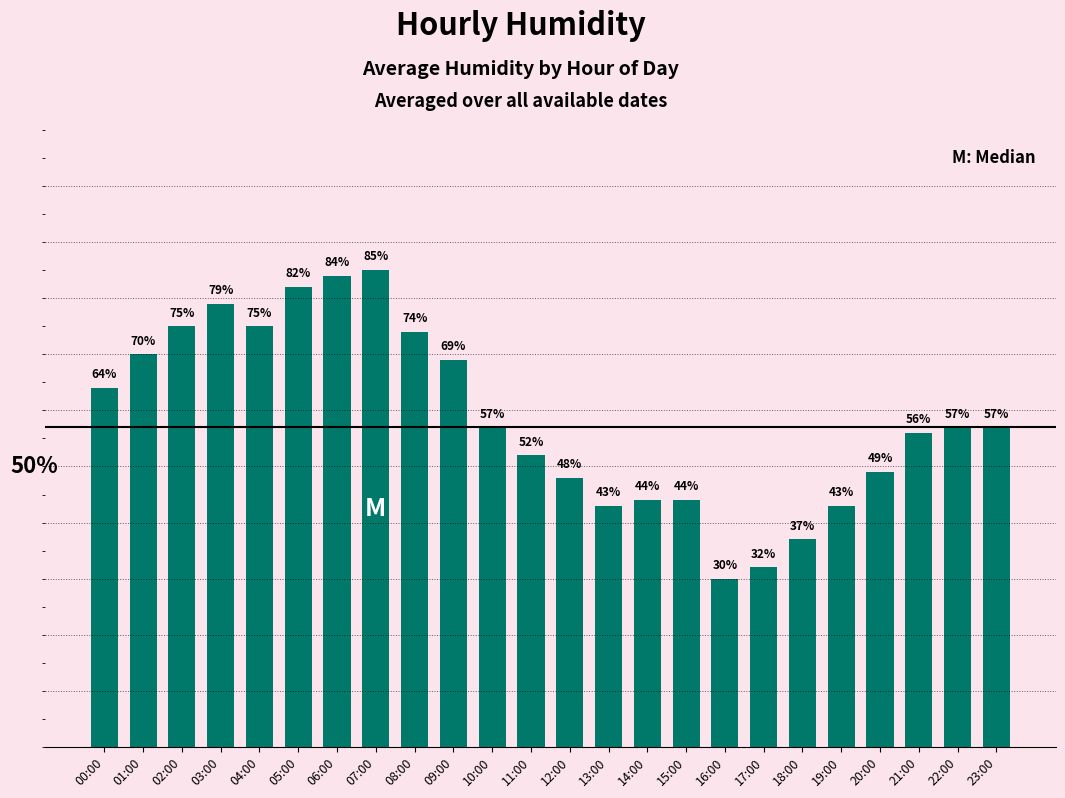

At which category does the chart reach its minimum across all series?

16:00